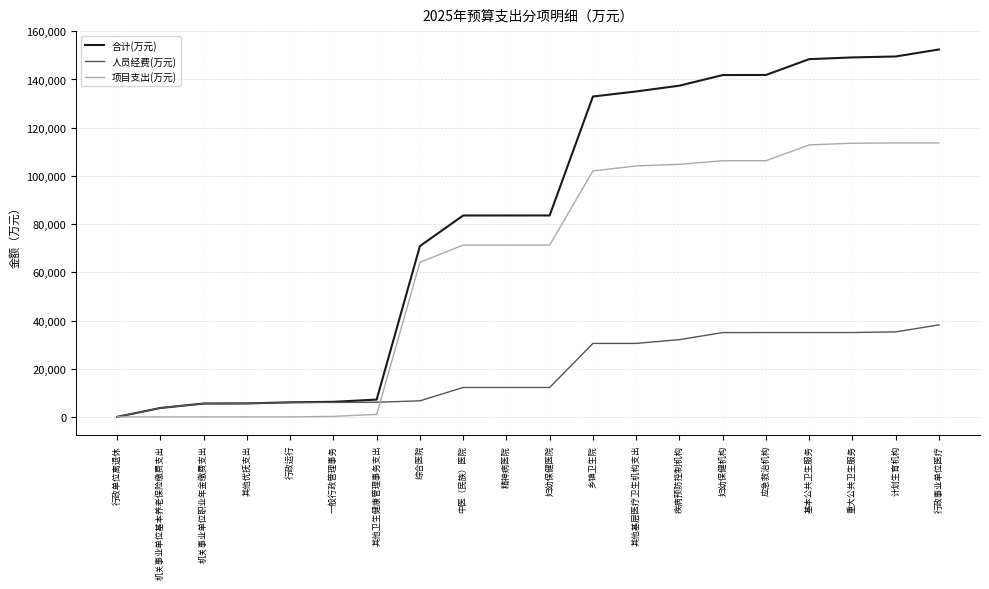

What is the highest value of the 人员经费(万元) series?

38179.2